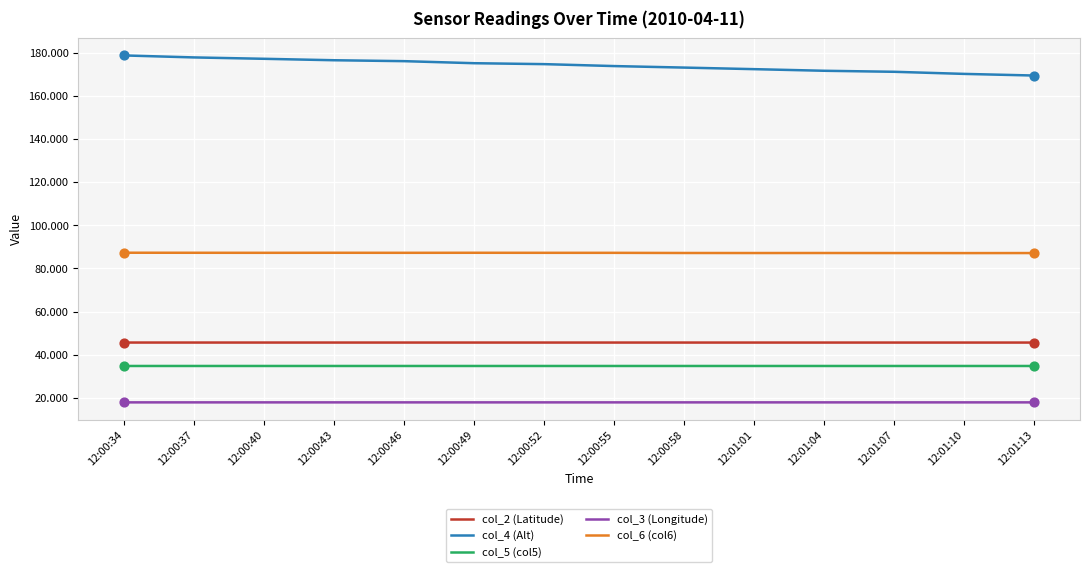

Which series has the largest total across all categories?

col_4 (Alt)